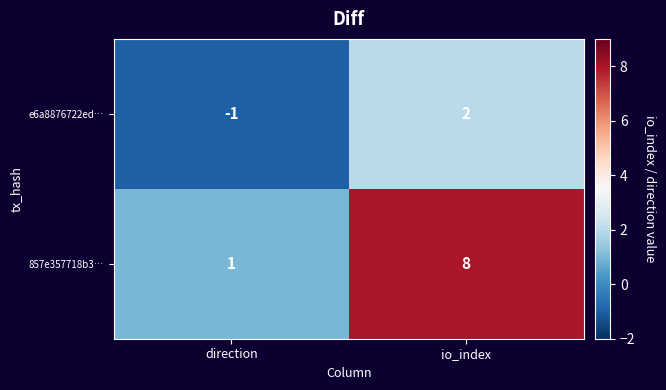

Reading left to right, what are all the values shown in this chart?

e6a8876722ed…: direction=-1	io_index=2
857e357718b3…: direction=1	io_index=8